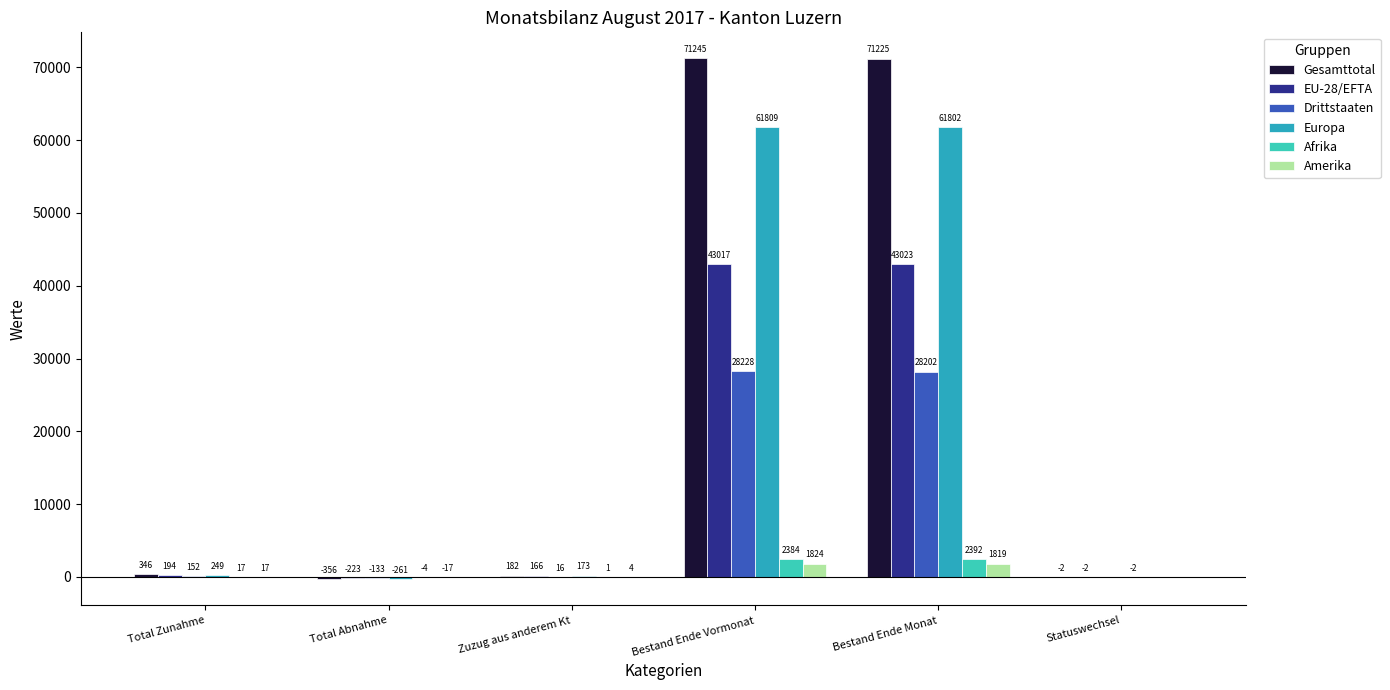

Reading left to right, what are all the values shown in this chart?

Gesamttotal: Total Zunahme=346	Total Abnahme=-356	Zuzug aus anderem Kt=182	Bestand Ende Vormonat=71245	Bestand Ende Monat=71225	Statuswechsel=-2
EU-28/EFTA: Total Zunahme=194	Total Abnahme=-223	Zuzug aus anderem Kt=166	Bestand Ende Vormonat=43017	Bestand Ende Monat=43023	Statuswechsel=-2
Drittstaaten: Total Zunahme=152	Total Abnahme=-133	Zuzug aus anderem Kt=16	Bestand Ende Vormonat=28228	Bestand Ende Monat=28202	Statuswechsel=0
Europa: Total Zunahme=249	Total Abnahme=-261	Zuzug aus anderem Kt=173	Bestand Ende Vormonat=61809	Bestand Ende Monat=61802	Statuswechsel=-2
Afrika: Total Zunahme=17	Total Abnahme=-4	Zuzug aus anderem Kt=1	Bestand Ende Vormonat=2384	Bestand Ende Monat=2392	Statuswechsel=0
Amerika: Total Zunahme=17	Total Abnahme=-17	Zuzug aus anderem Kt=4	Bestand Ende Vormonat=1824	Bestand Ende Monat=1819	Statuswechsel=0